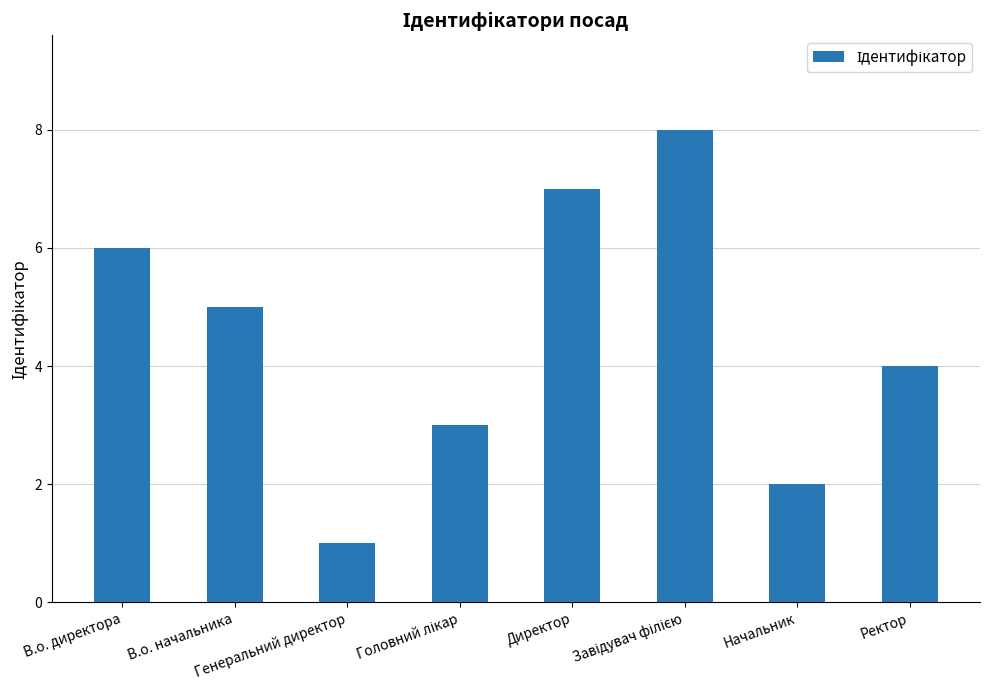

Which category has the lowest value across all series?

Генеральний директор